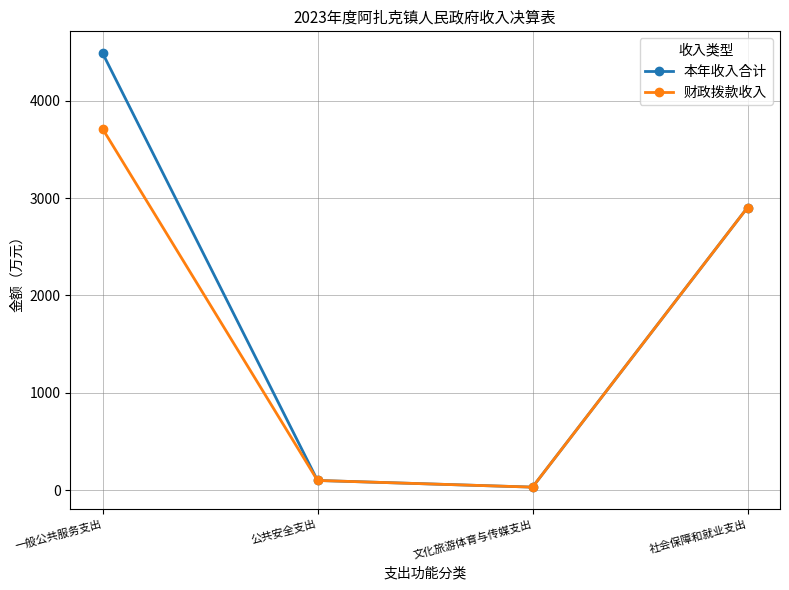

True or false: 本年收入合计 has more than 1 interior local peaks.

False